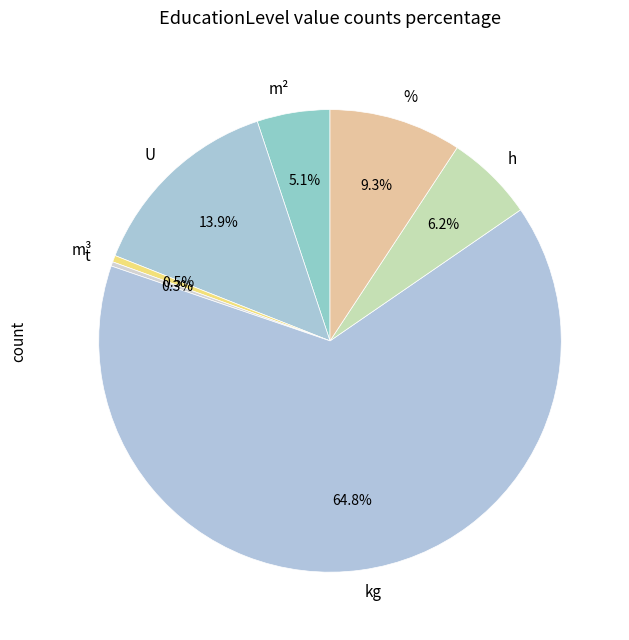

Does kg represent more than half of the total?

Yes